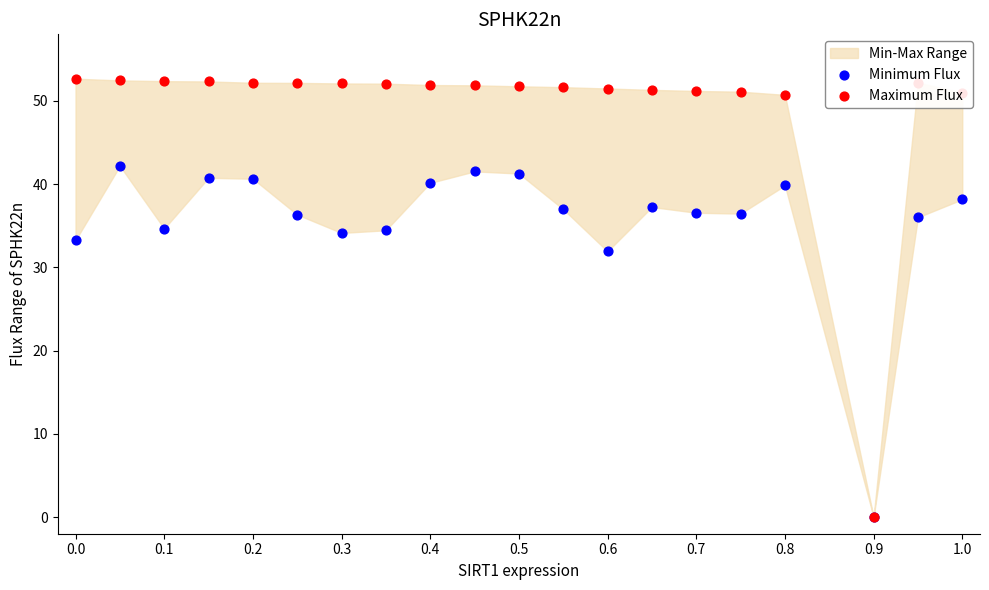

Which series has the largest total across all categories?

Maximum Flux